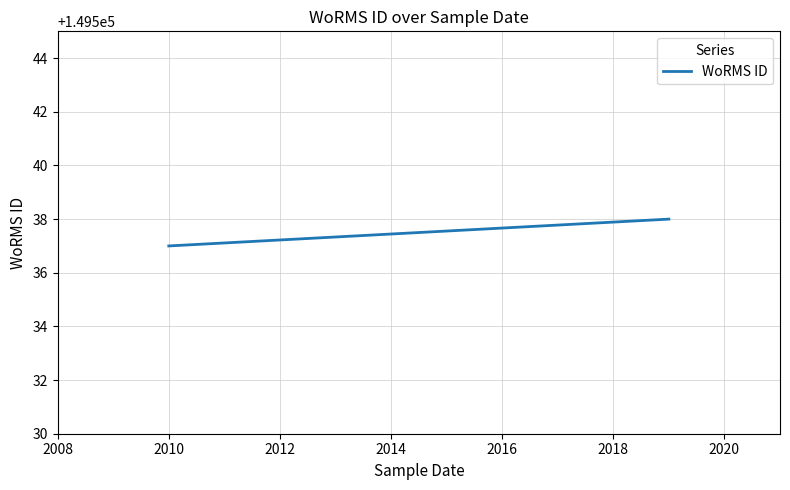

What is the greatest value displayed?

149538